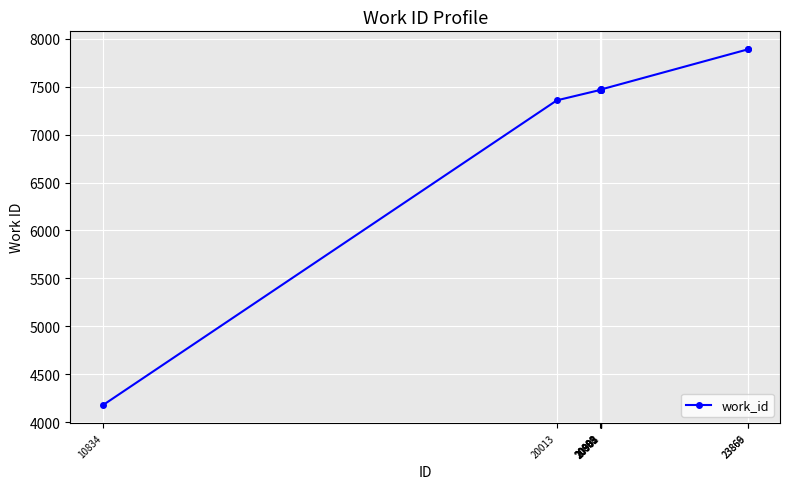

What is the sum of all values?

72132